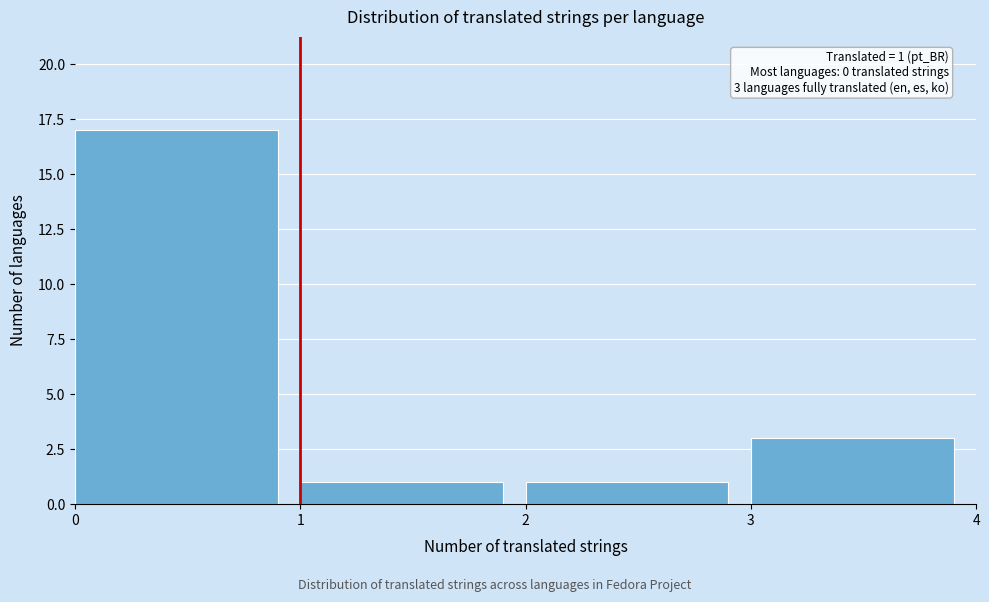

Which range on the x-axis has the tallest bar?

0 to 1